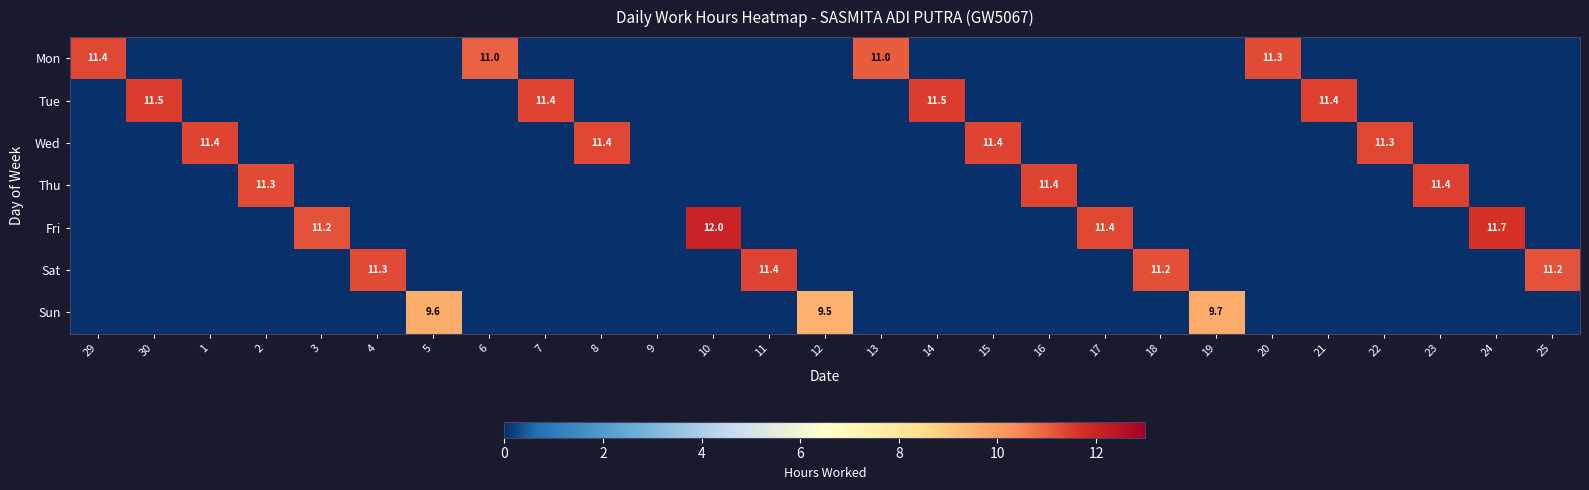

The value of Tue at 21 is 19.3. True or false?

False